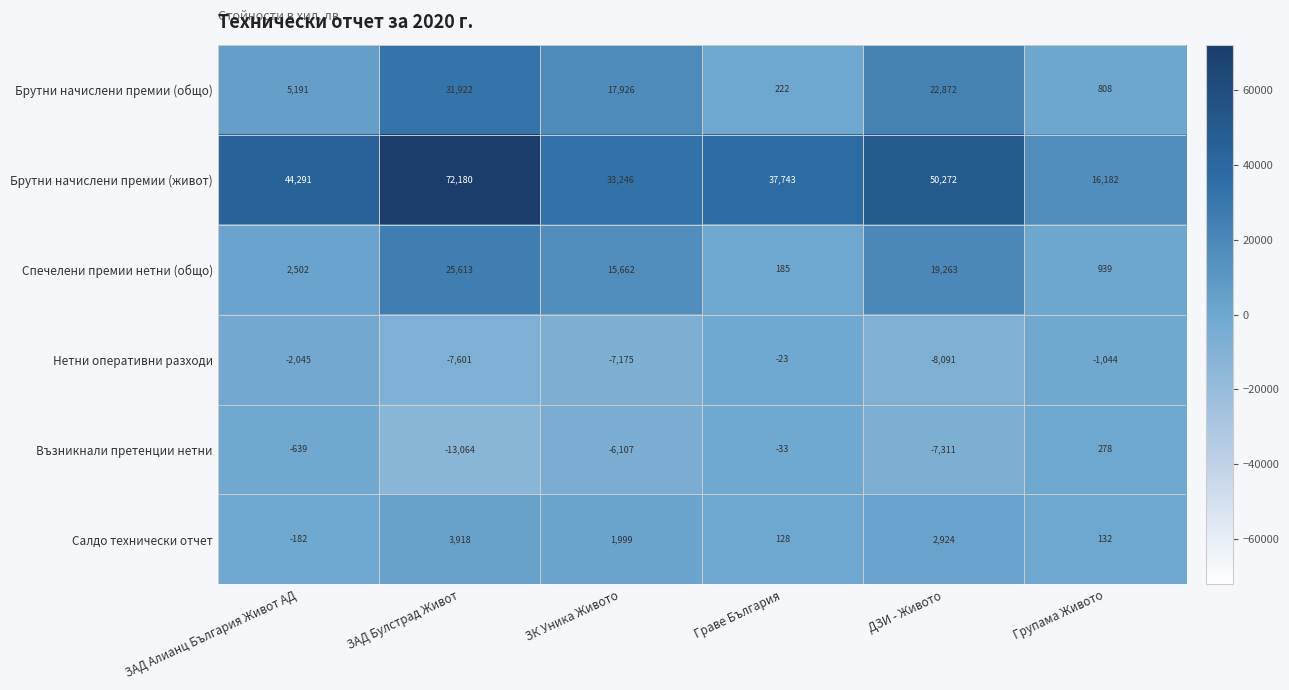

Which series has the largest range (max minus min)?

Брутни начислени премии (живот)